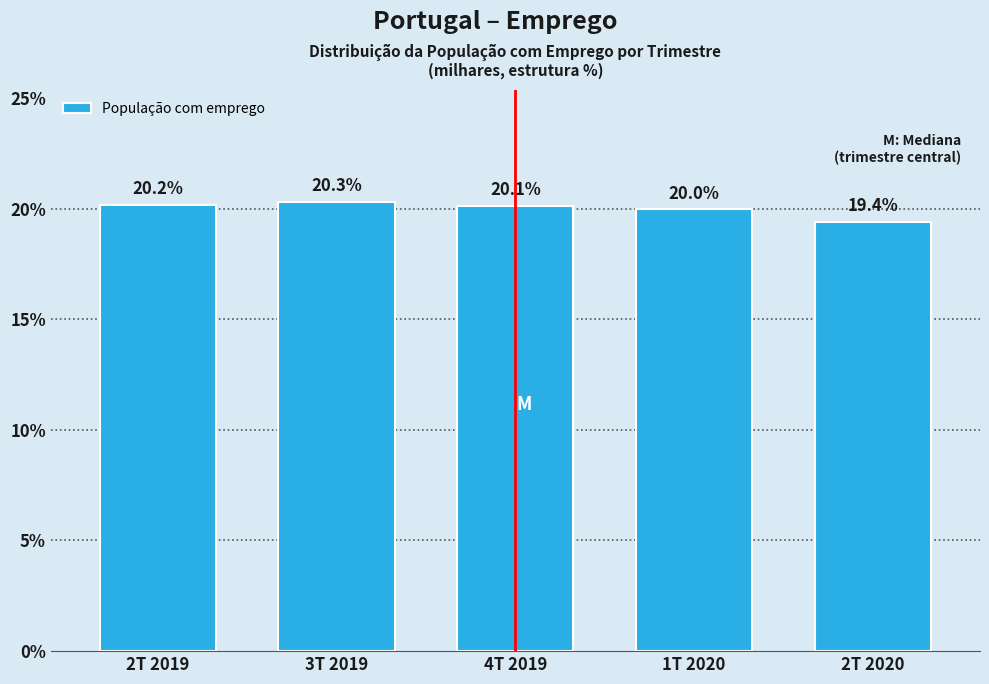

Reading left to right, list all the values displayed in this chart.

20.2	20.3	20.1	20.0	19.4